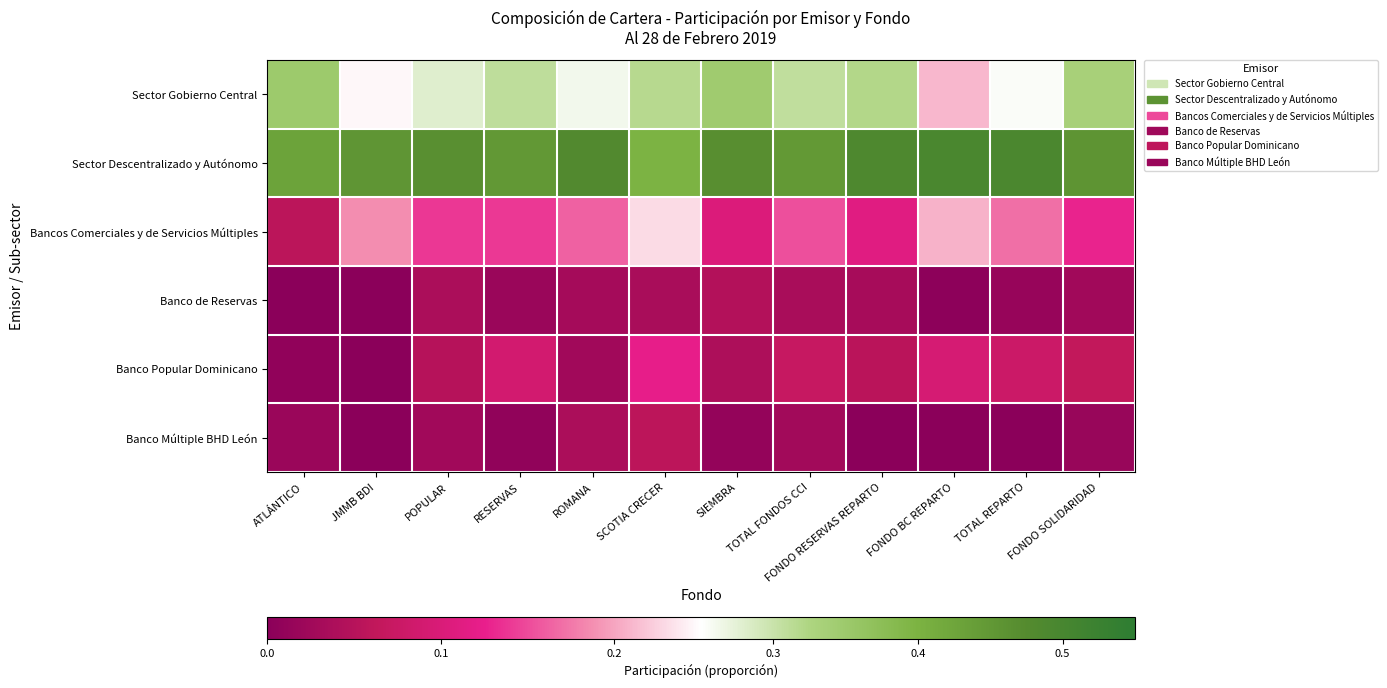

What is the spread (max minus min) of values at SCOTIA CRECER?

0.4